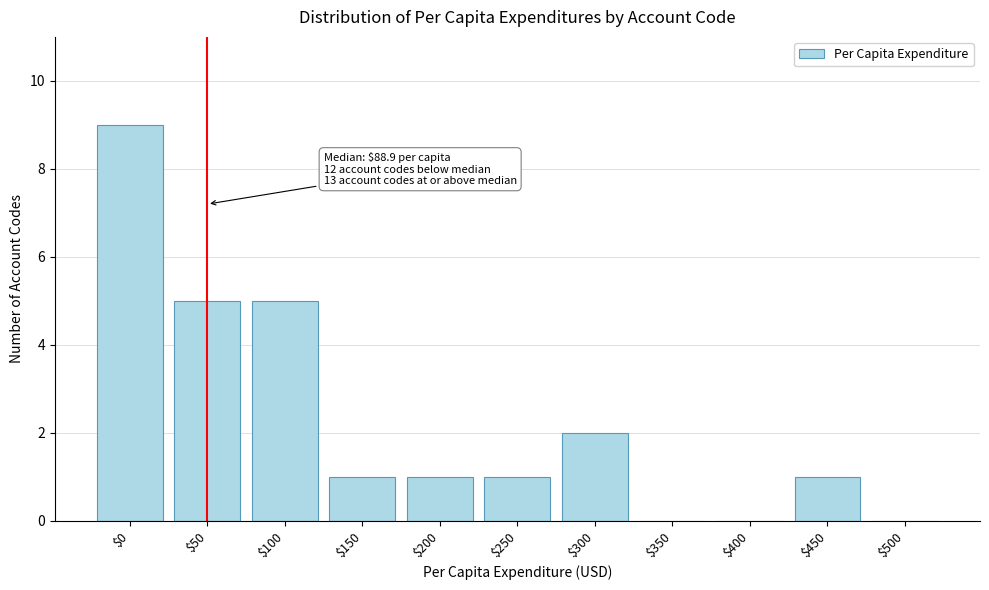

What is the greatest value displayed?

9